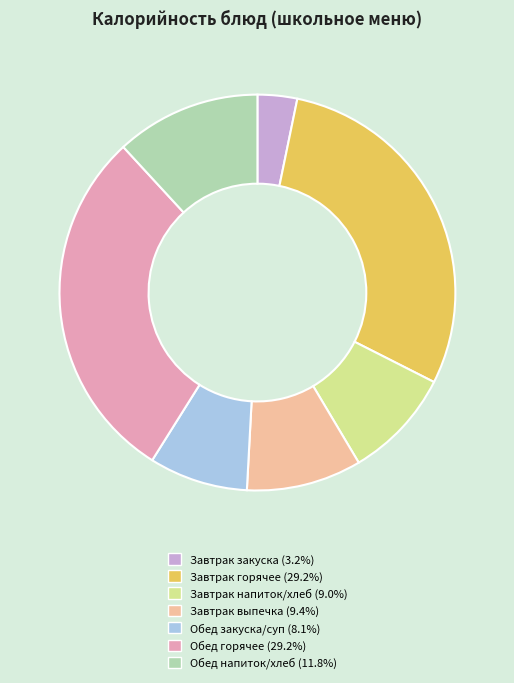

How many segments does this pie chart have?

7